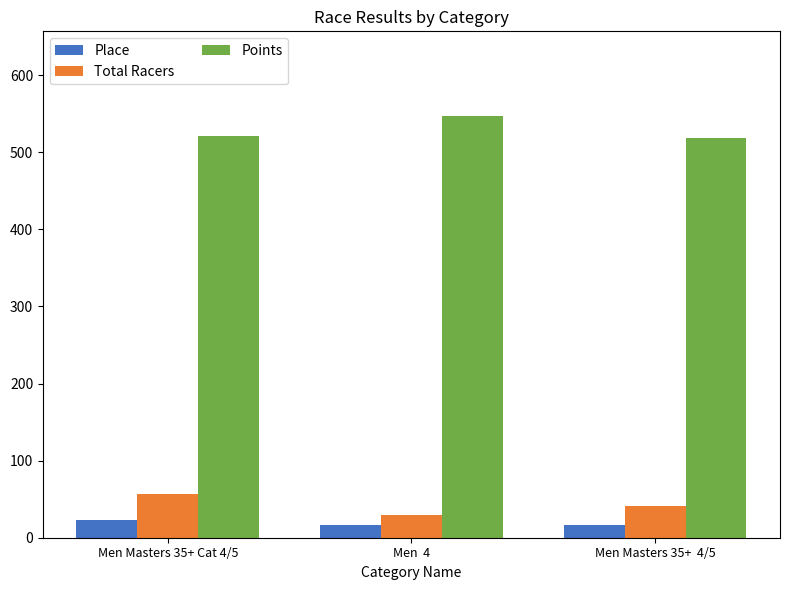

What are all the series names shown in the legend?

Place, Total Racers, Points